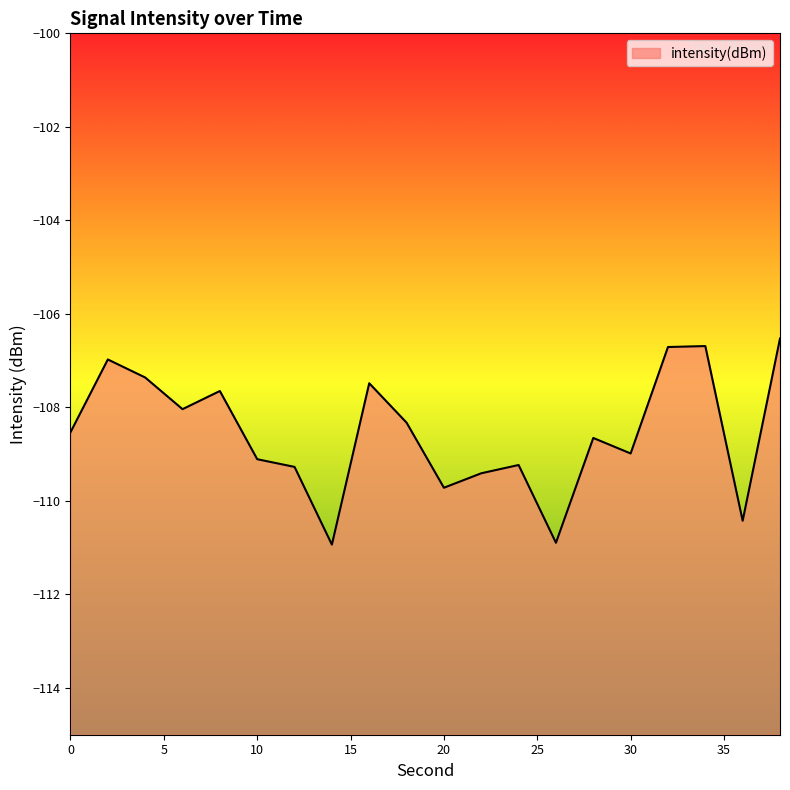

How many points are higher than both their immediate neighbors (excluding endpoints)?

6